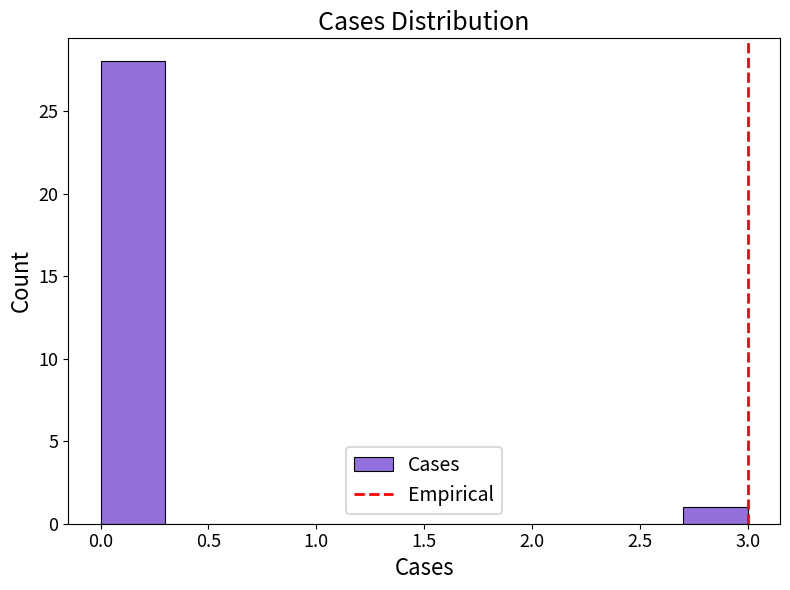

How tall is the bar that spans 0.0 to 0.3 on the x-axis? The values are not printed on the chart, so give them approximately, as read against the axis.

28